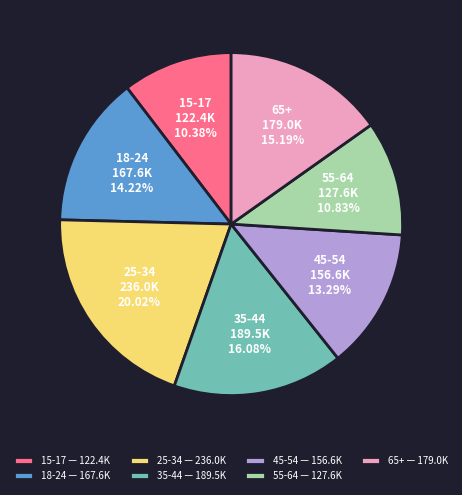

Between 25-34 and 35-44, which is larger?

25-34